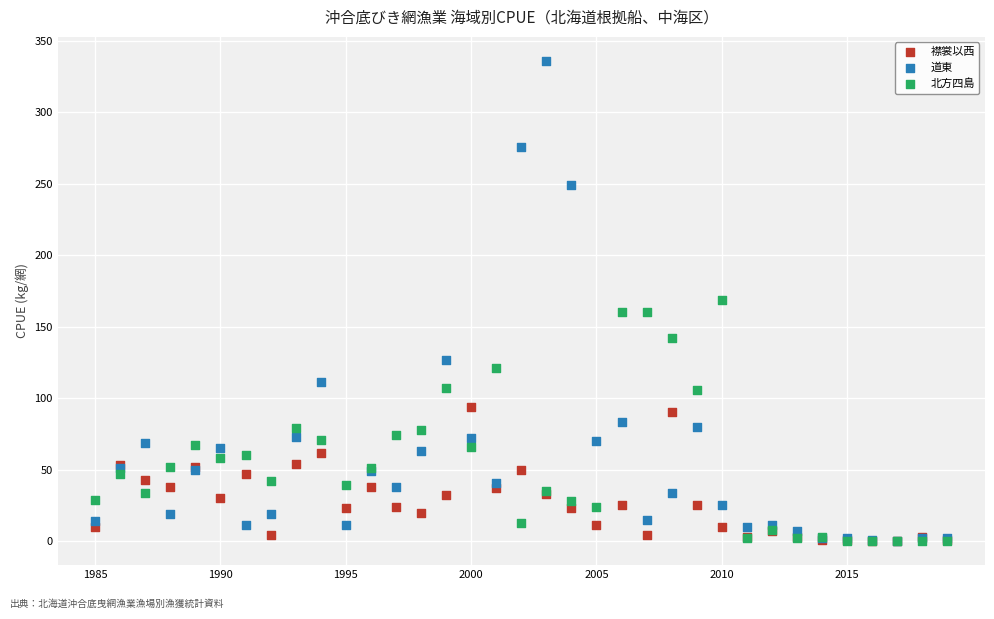

What are all the series names shown in the legend?

襟裳以西, 道東, 北方四島